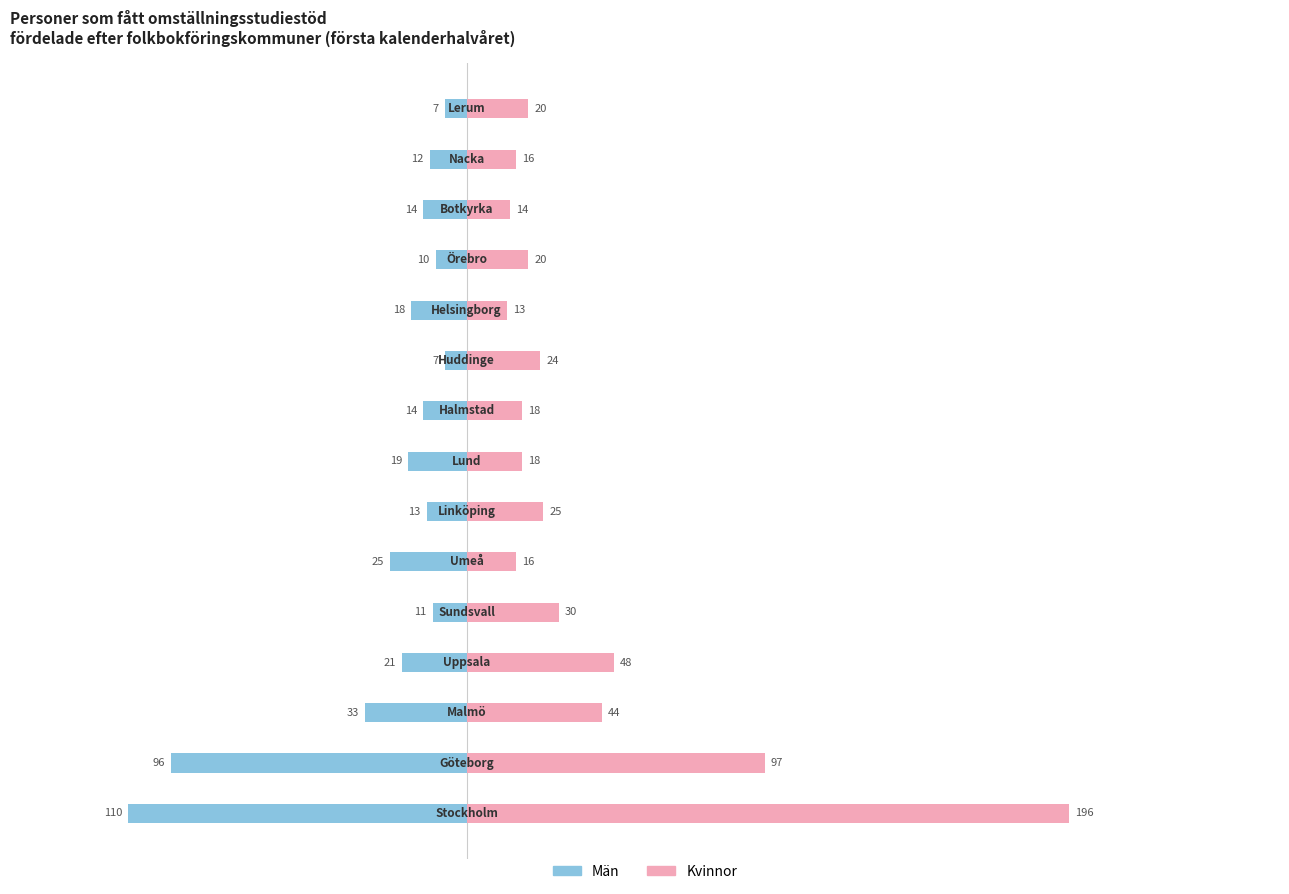

The Män series shows -11 at 50. True or false?

True